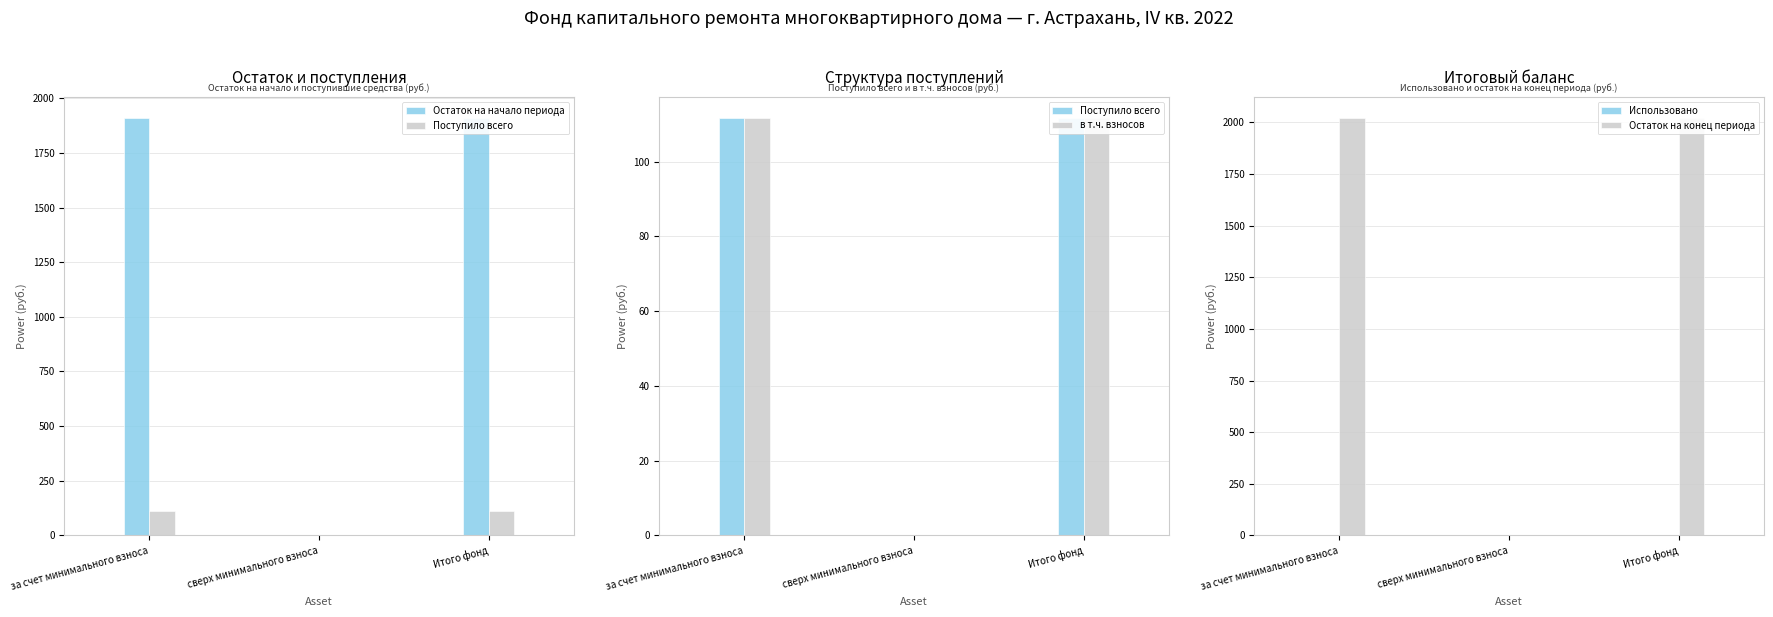

List the series in order of their peak value, lowest first.

Использовано, Поступило всего, в т.ч. взносов, Остаток на начало периода, Остаток на конец периода